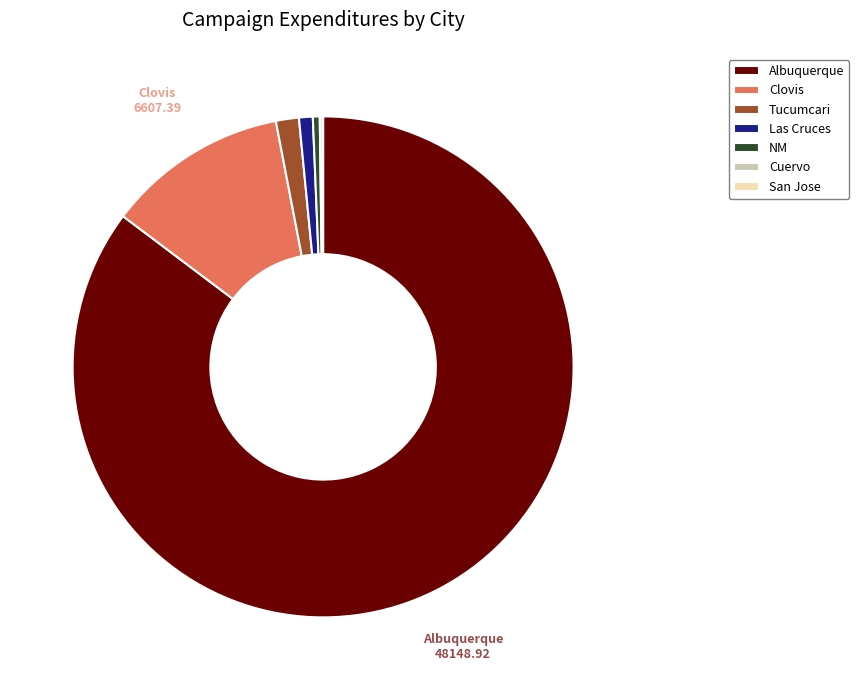

Which category has the biggest portion of the pie?

Albuquerque